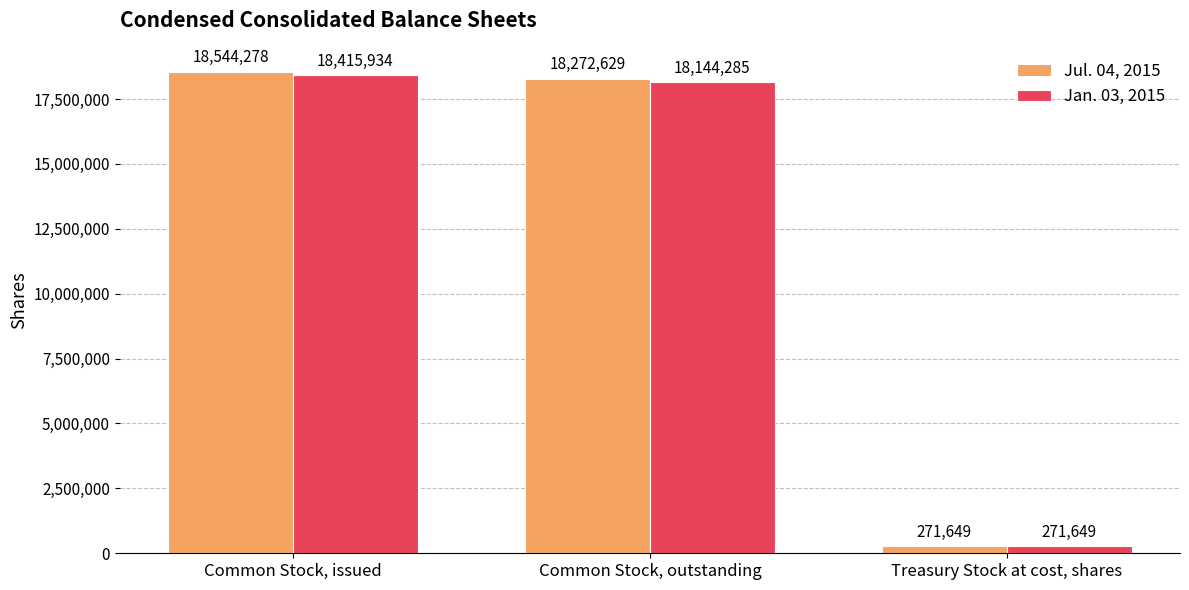

Reading right to left, transcribe all the data shown in this chart.

Jul. 04, 2015: Treasury Stock at cost, shares=271649	Common Stock, outstanding=18272629	Common Stock, issued=18544278
Jan. 03, 2015: Treasury Stock at cost, shares=271649	Common Stock, outstanding=18144285	Common Stock, issued=18415934